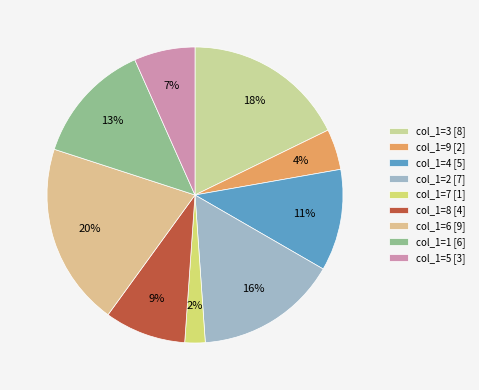

To the nearest percent, what is the difference between the largest and smallest slice percentages?

18%